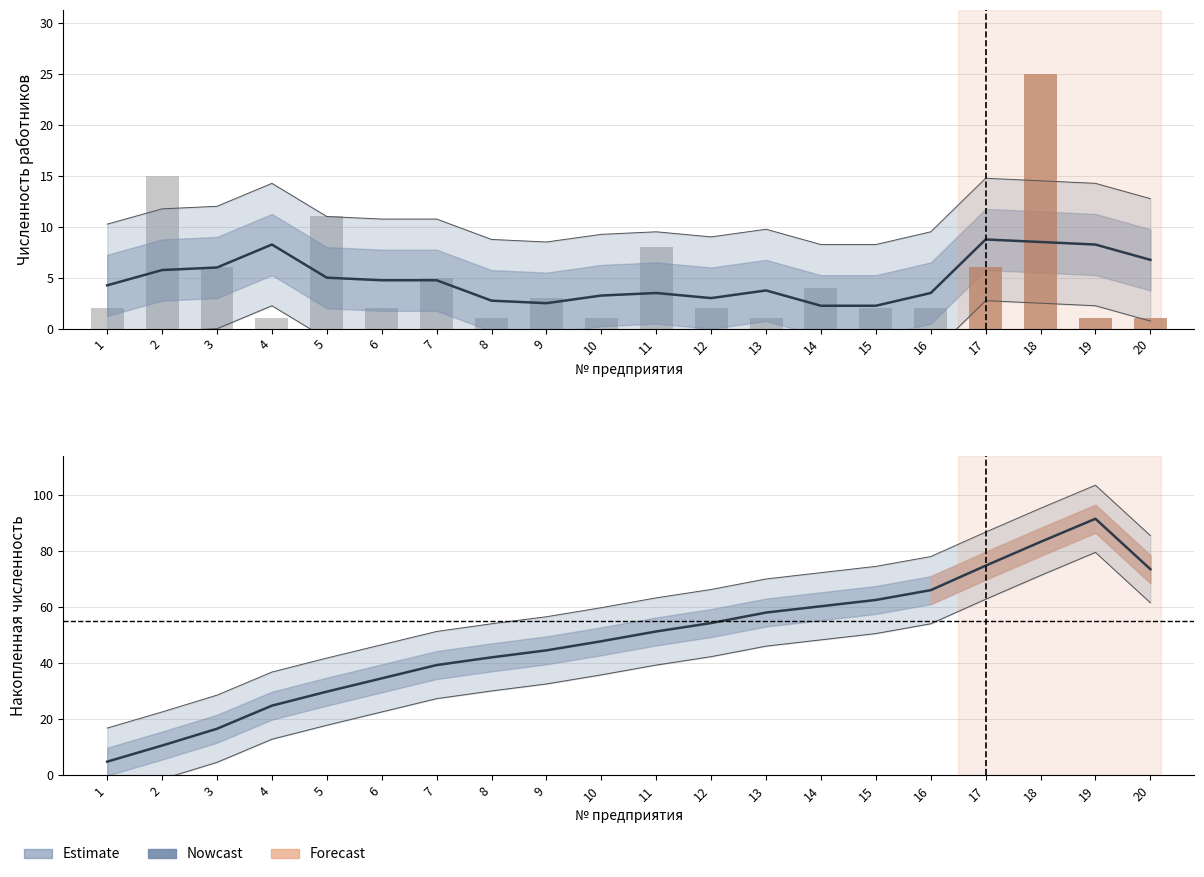

Reading left to right, extract all data points from this chart.

Среднесписочная численность работников: 2.0	15.0	6.0	1.0	11.0	2.0	5.0	1.0	3.0	1.0	8.0	2.0	1.0	4.0	2.0	2.0	6.0	25.0	1.0	1.0
Накопленная численность: 4.8	10.5	16.5	24.8	29.8	34.5	39.2	42.0	44.5	47.8	51.2	54.2	58.0	60.2	62.5	66.0	74.8	83.2	91.5	73.5